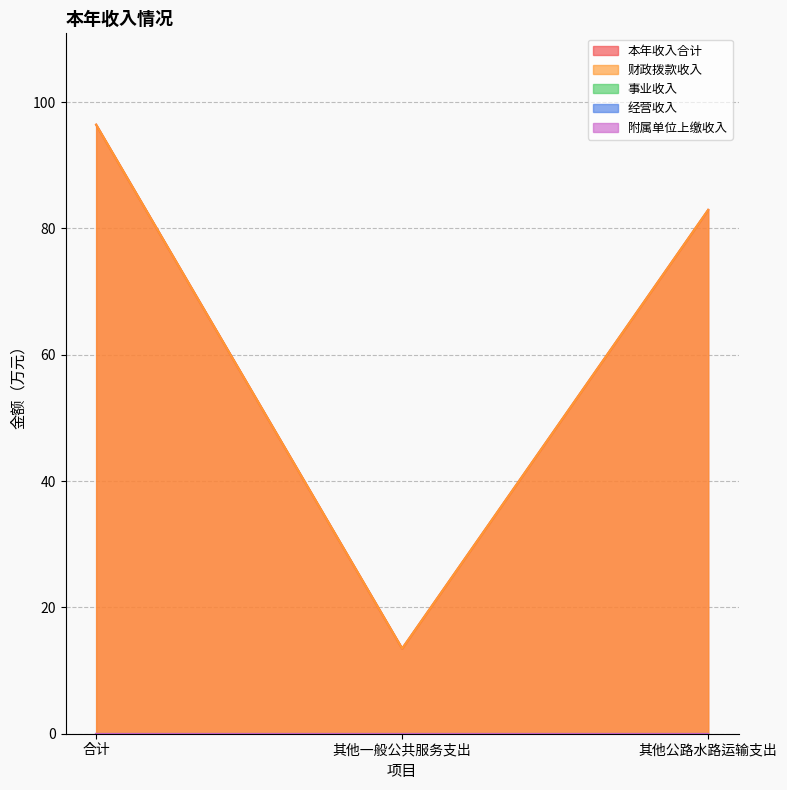

What is the spread (max minus min) of values at 合计?

96.4